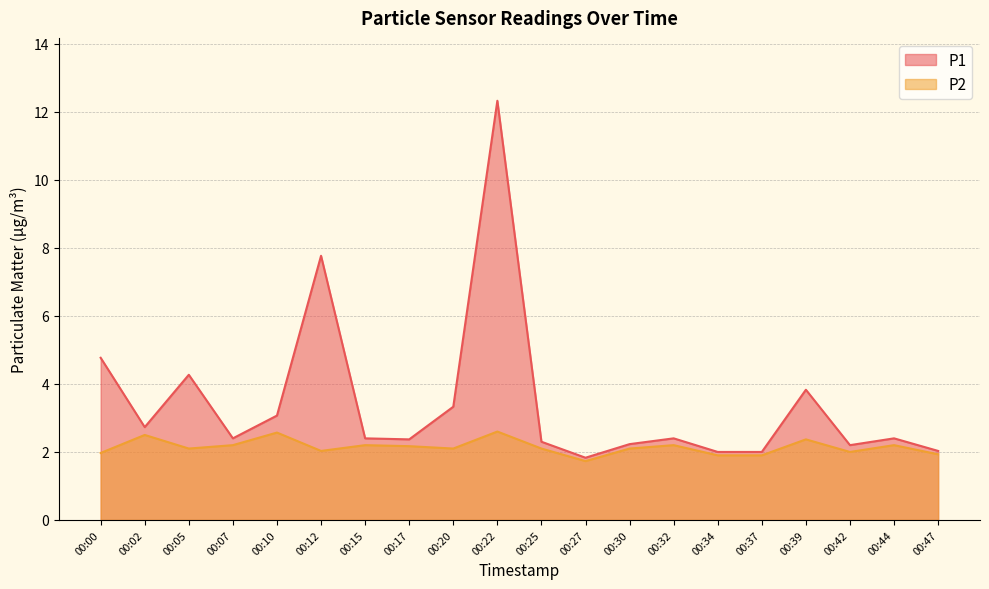

Reading left to right, what are all the values shown in this chart?

P1: 4.8	2.7	4.3	2.4	3.1	7.8	2.4	2.4	3.3	12.3	2.3	1.8	2.2	2.4	2.0	2.0	3.8	2.2	2.4	2.0
P2: 2.0	2.5	2.1	2.2	2.6	2.0	2.2	2.2	2.1	2.6	2.1	1.7	2.1	2.2	1.9	1.9	2.4	2.0	2.2	1.9